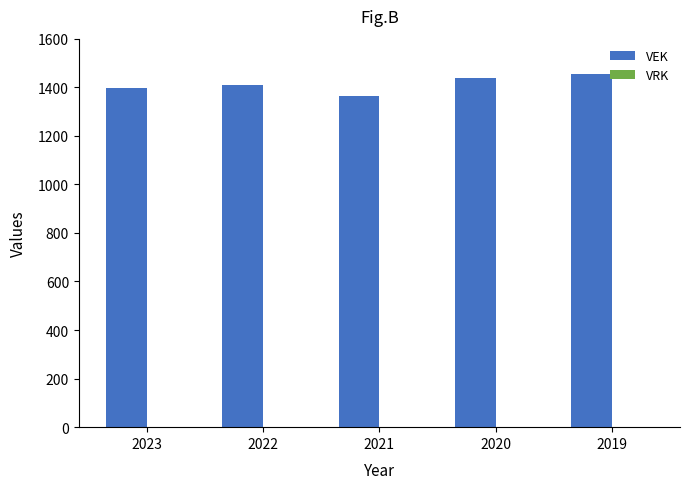

How many distinct data groups are displayed?

1